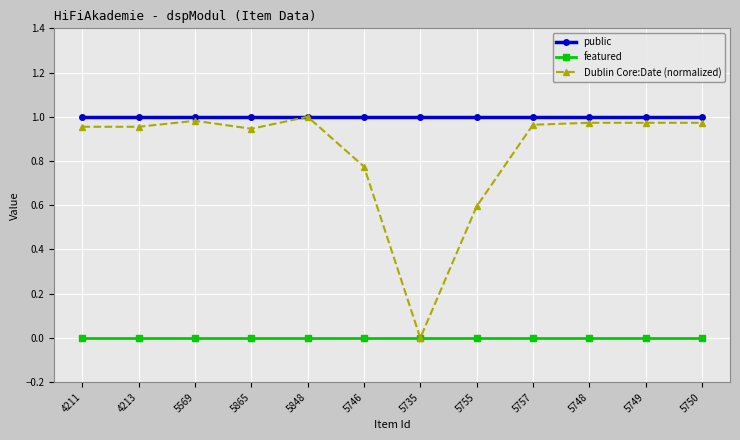

List the series in order of their overall mean, highest first.

public, Dublin Core:Date (normalized), featured